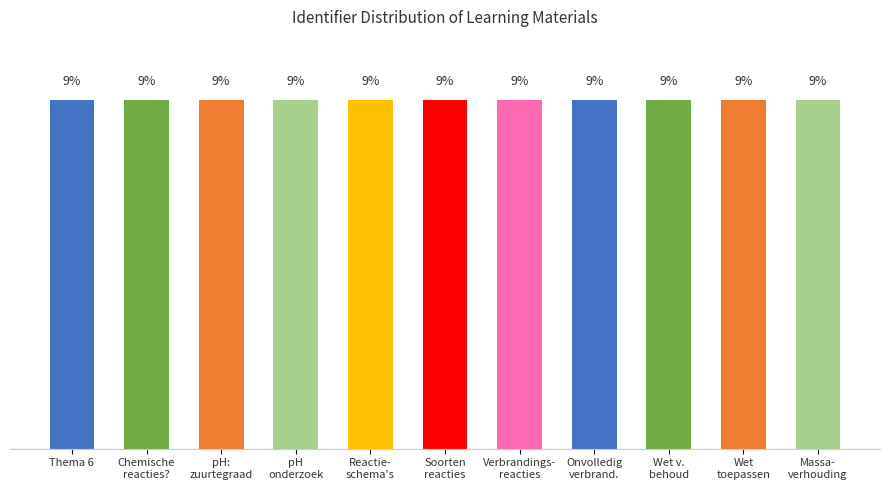

What is the average value?

9.1